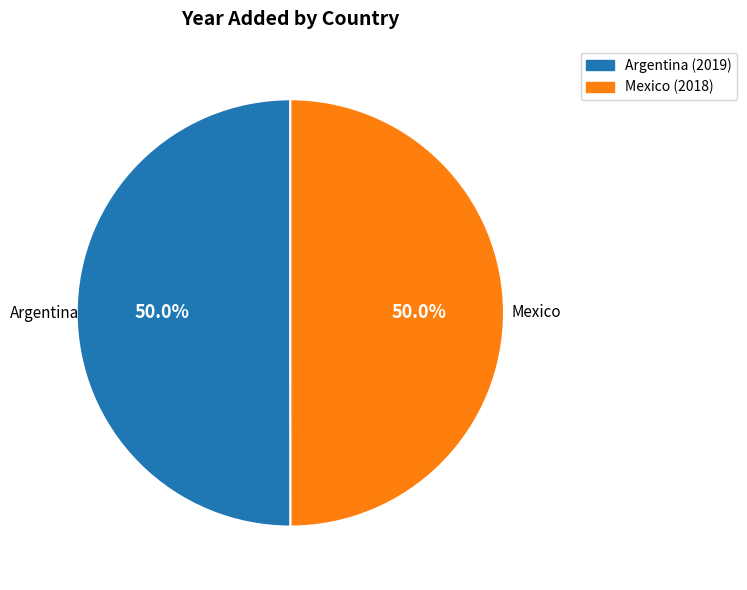

What percentage do Argentina (2019) and Mexico (2018) together represent?

100.0%